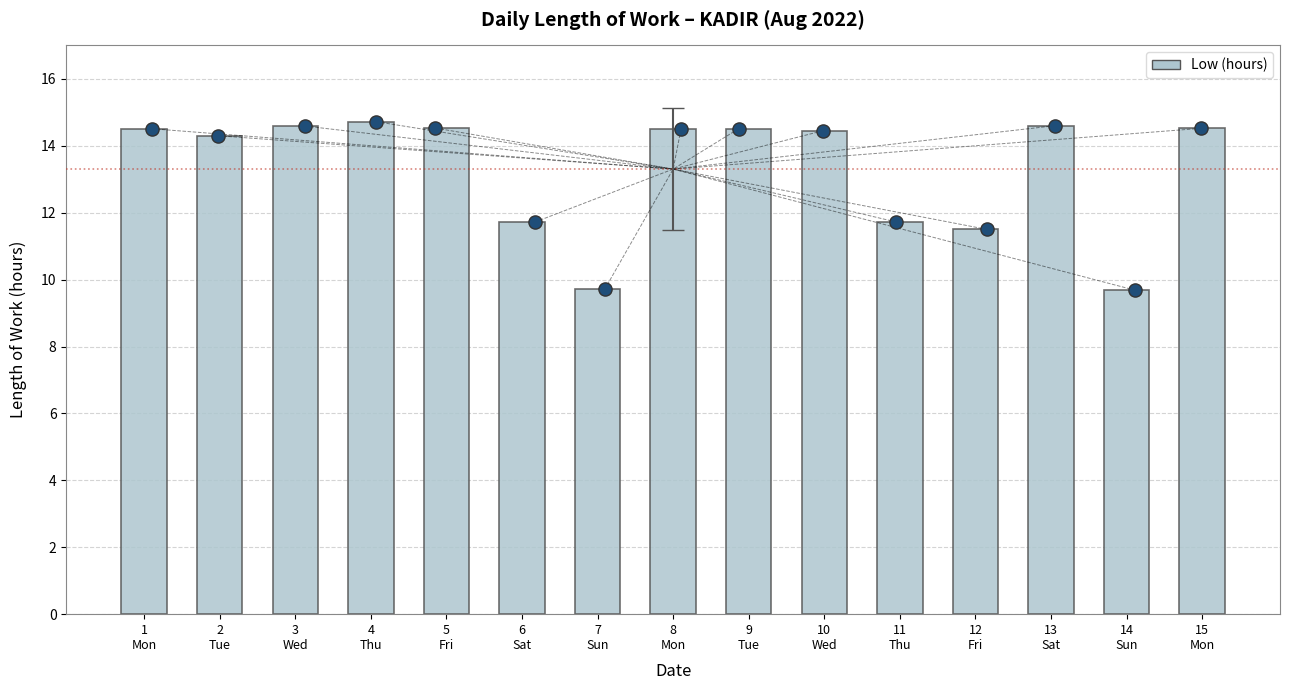

Approximately how many times larger is the value at 13
Sat compared to 8
Mon?

1.0